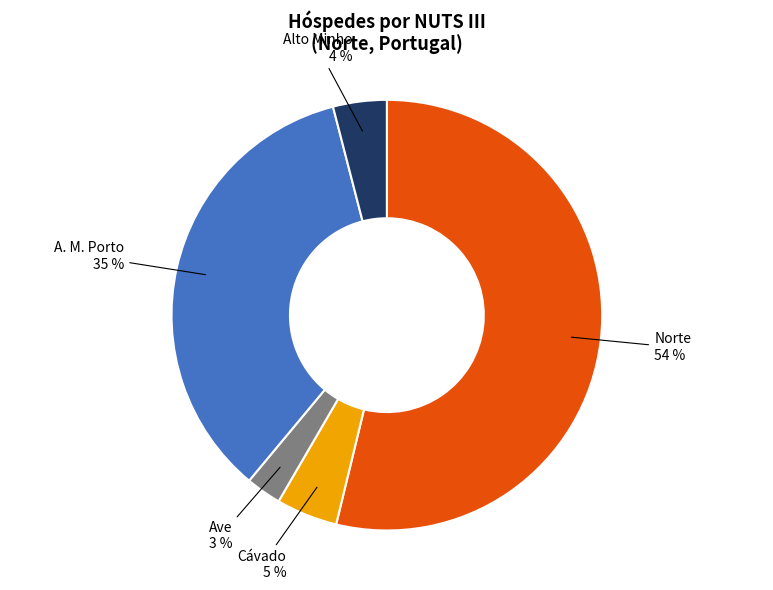

Count the number of slices in the pie.

5